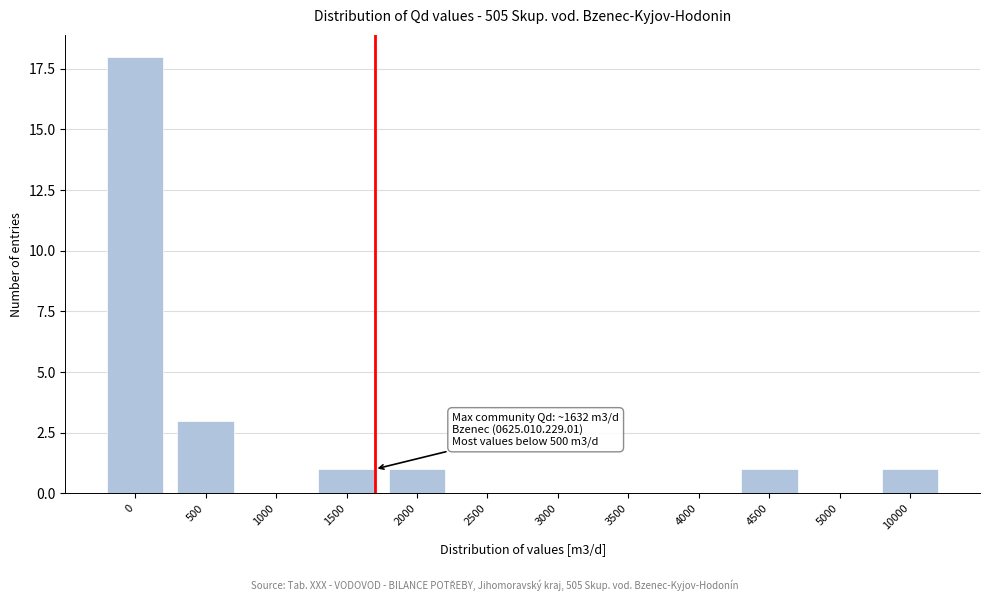

Reading left to right, extract all data points from this chart.

0=18	500=3	1000=0	1500=1	2000=1	2500=0	3000=0	3500=0	4000=0	4500=1	5000=0	10000=1